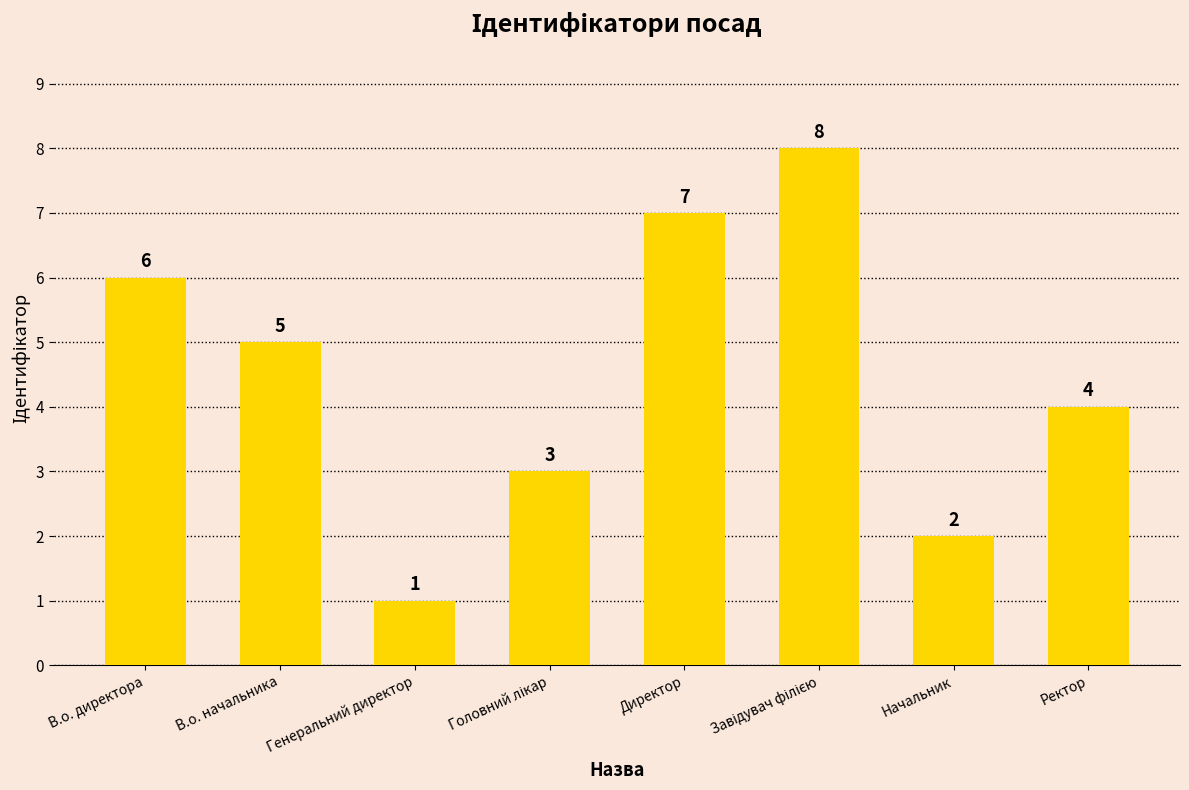

What is the value of the 6th bar from the left?

8